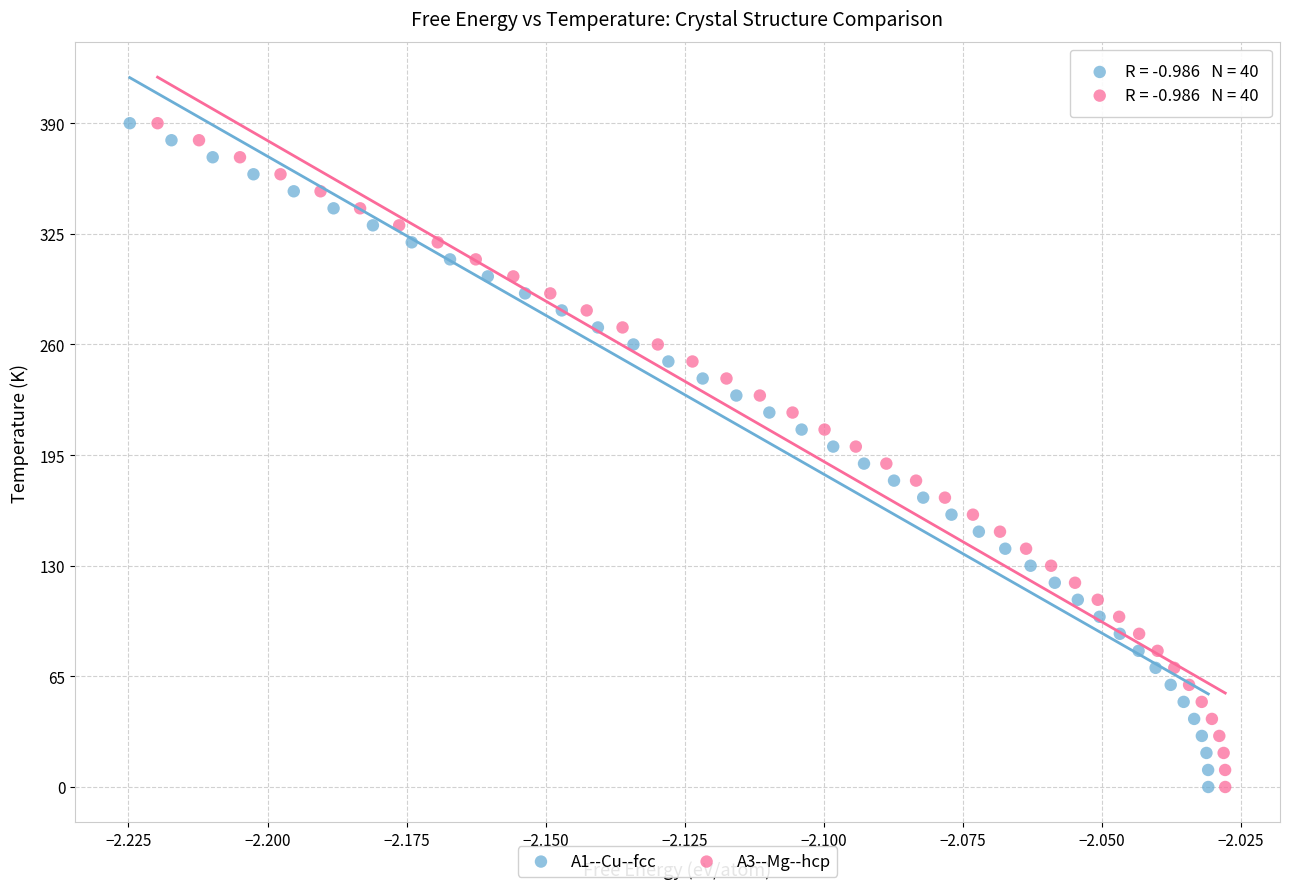

What are all the series names shown in the legend?

A1--Cu--fcc, A3--Mg--hcp